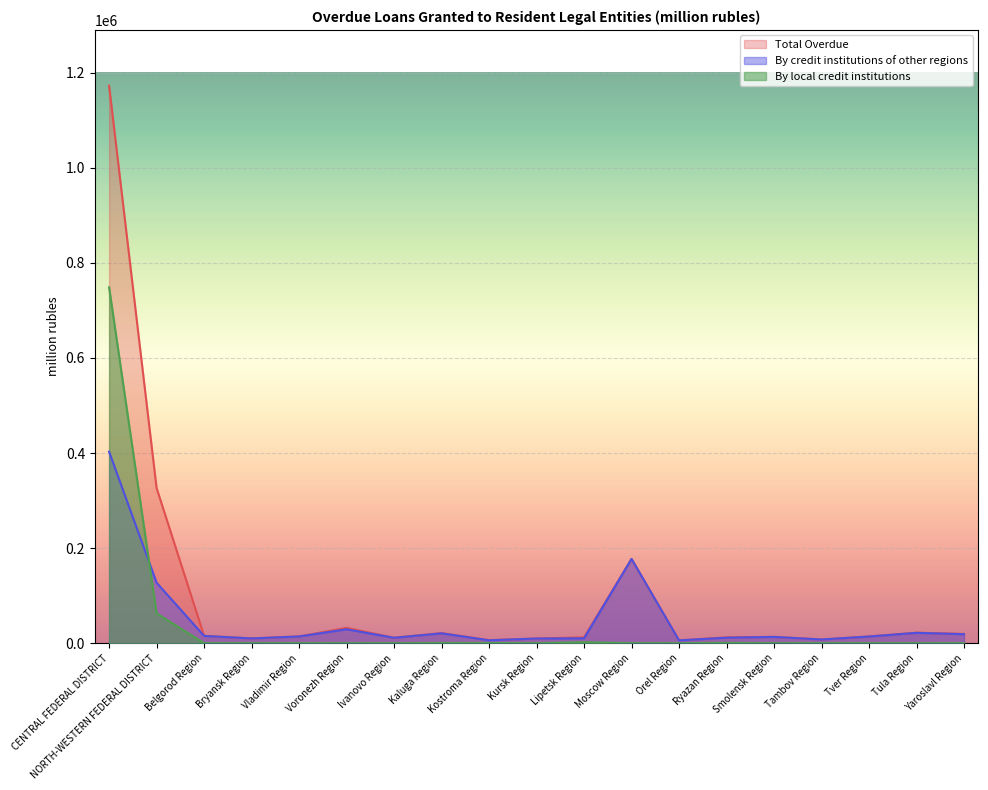

What position from the left is Ivanovo Region?

7